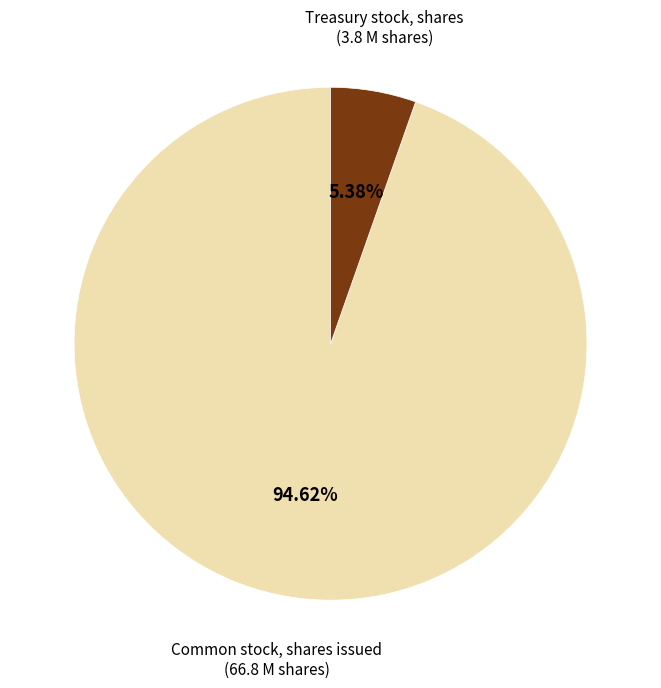

Is there any slice that represents more than half of the pie?

Yes